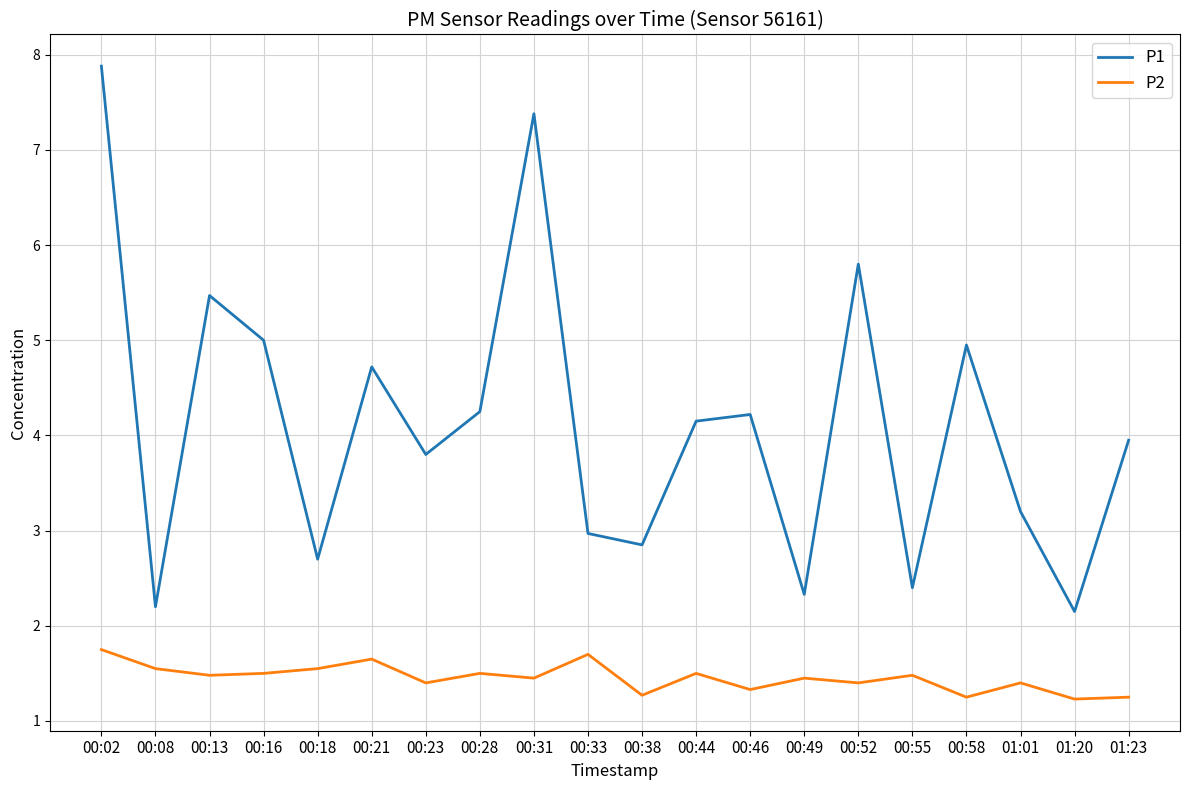

What position from the left is 00:28?

8